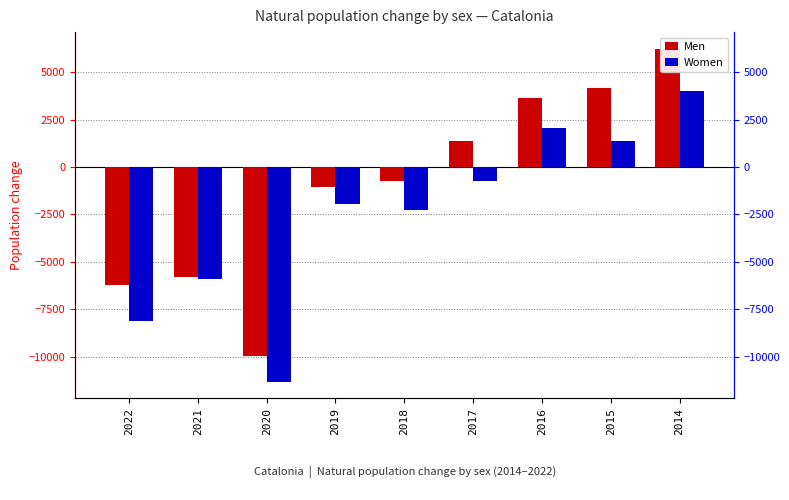

What is the spread (max minus min) of values at 2014?

2226